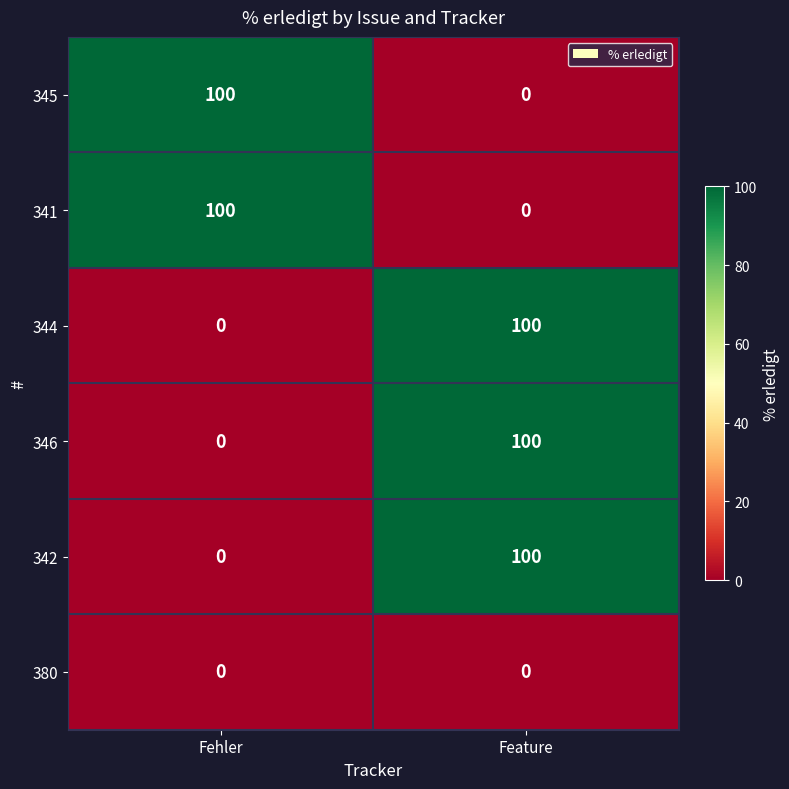

The 380 series shows 0 at Fehler. True or false?

True